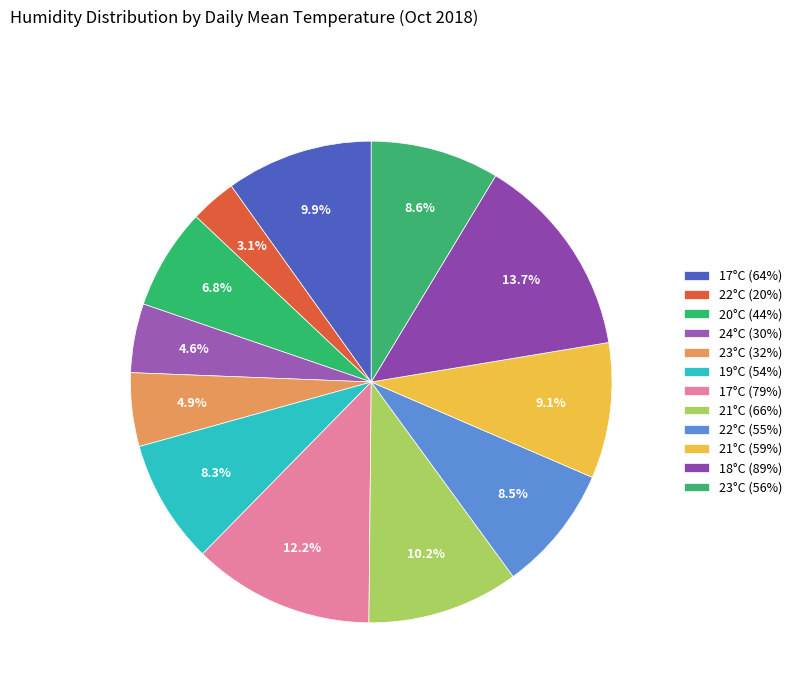

Approximately how many times larger is the value at 23°C (32%) compared to 18°C (89%)?

0.4